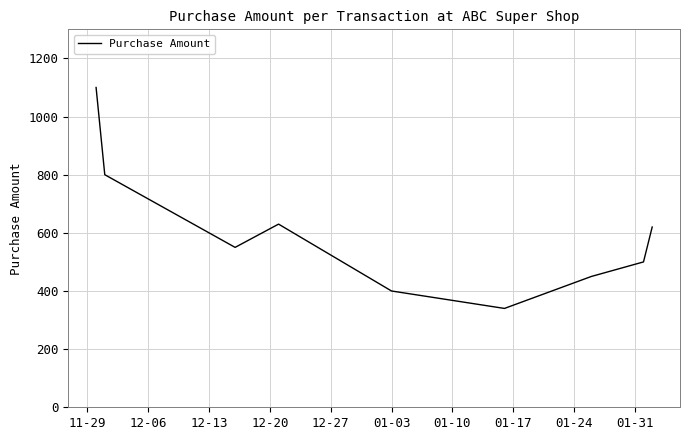

Reading left to right, list all the values displayed in this chart.

1100	800	550	630	400	340	450	500	620